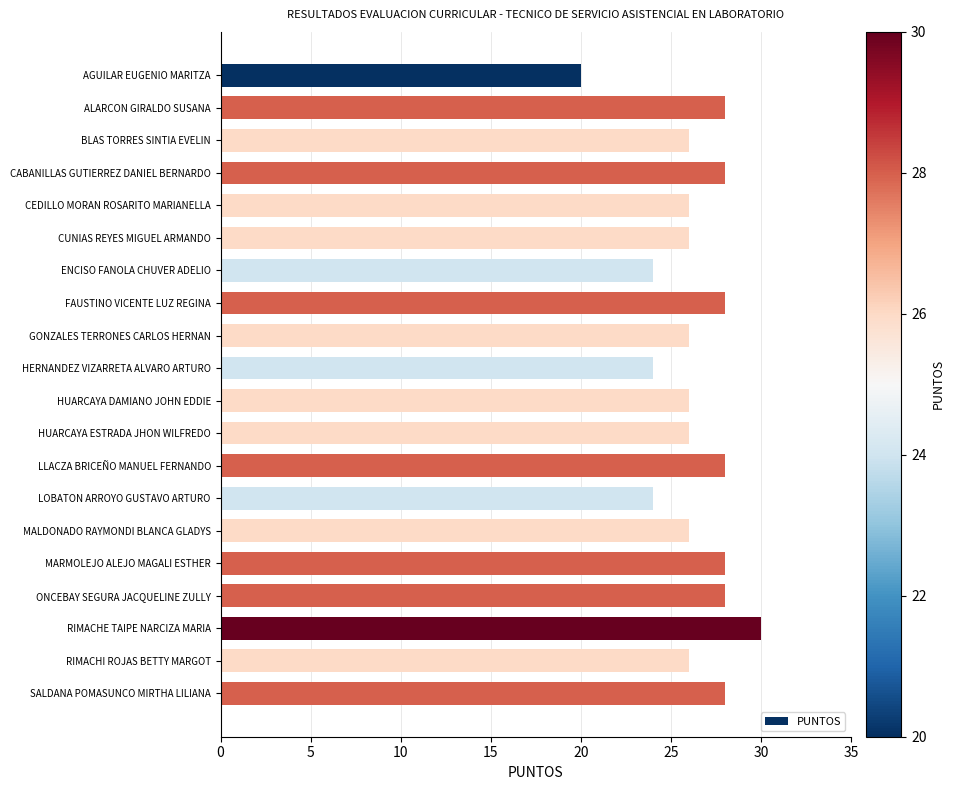

Reading top to bottom, extract all data points from this chart.

20	28	26	28	26	26	24	28	26	24	26	26	28	24	26	28	28	30	26	28